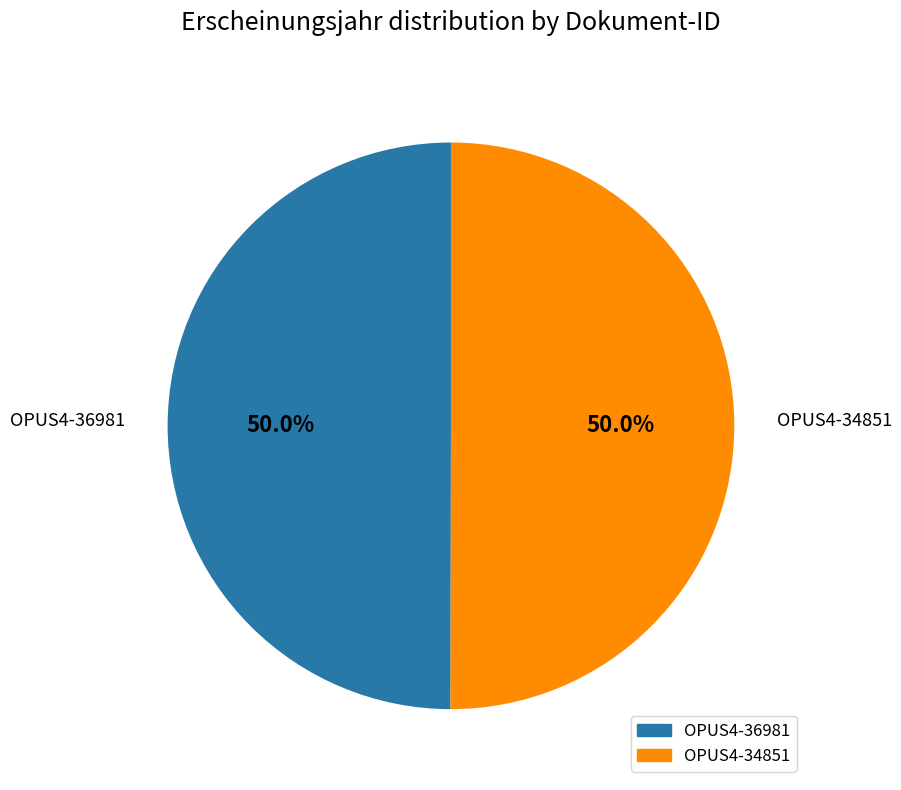

What portion of the pie excludes OPUS4-36981?

50.0%